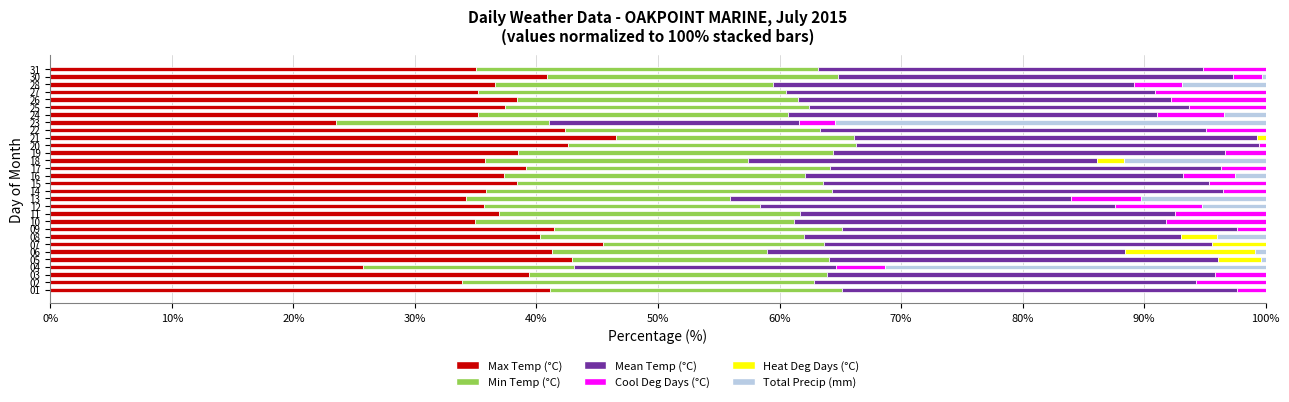

What is the total value across all series at 04?

100.0